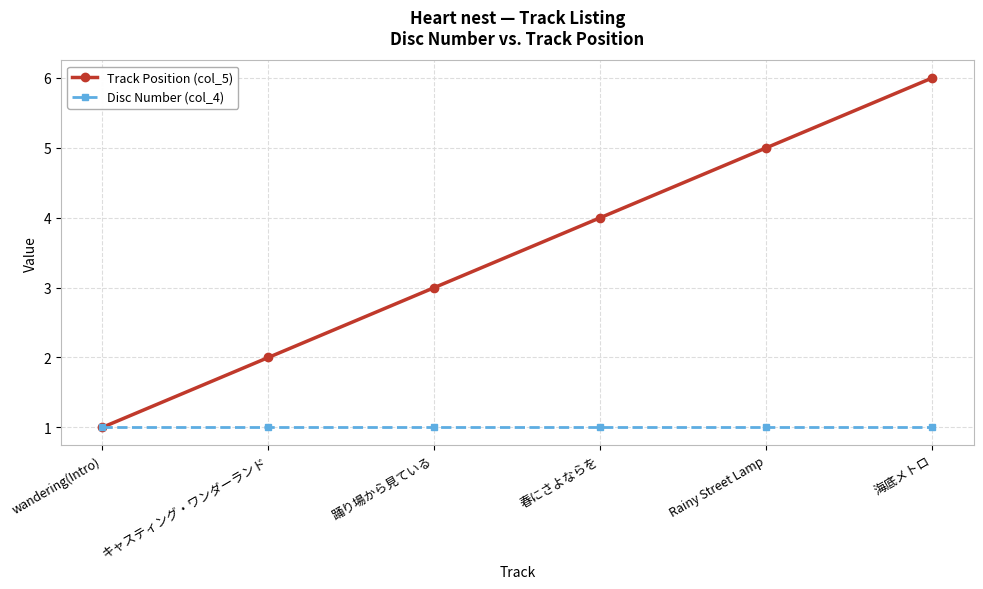

What position from the right is 春にさよならを?

3